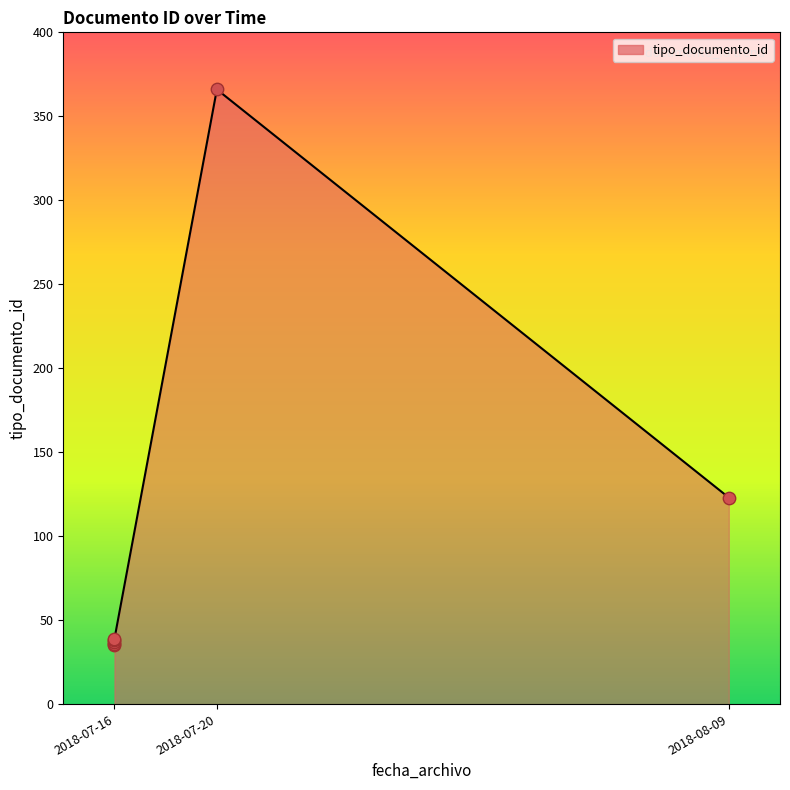

What is the change in value from 2018-07-16 to 2018-07-16?

+3